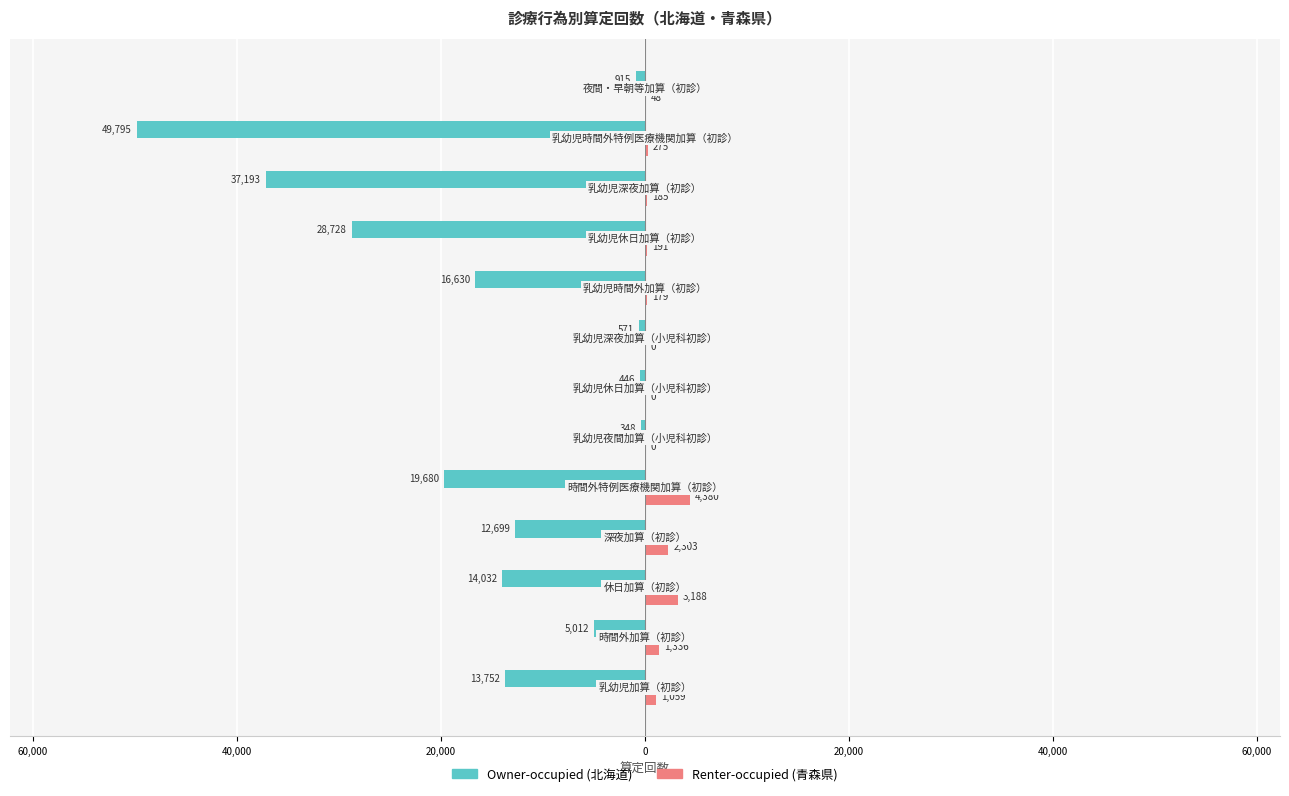

Is it true that Owner-occupied equals -4156 at 40,000?

False